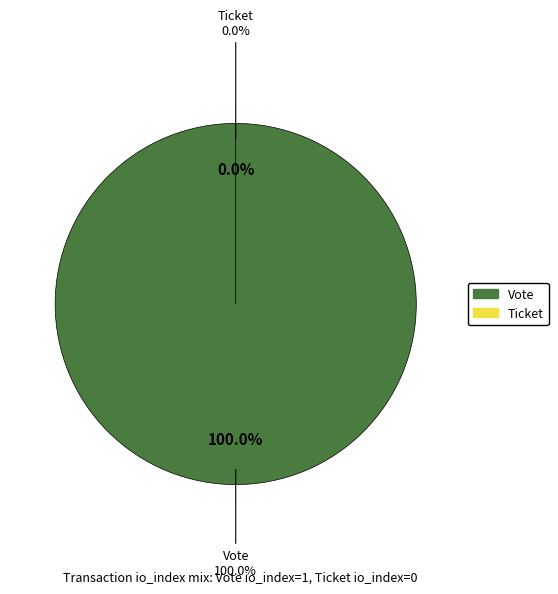

True or false: Ticket accounts for 0% of the total.

True